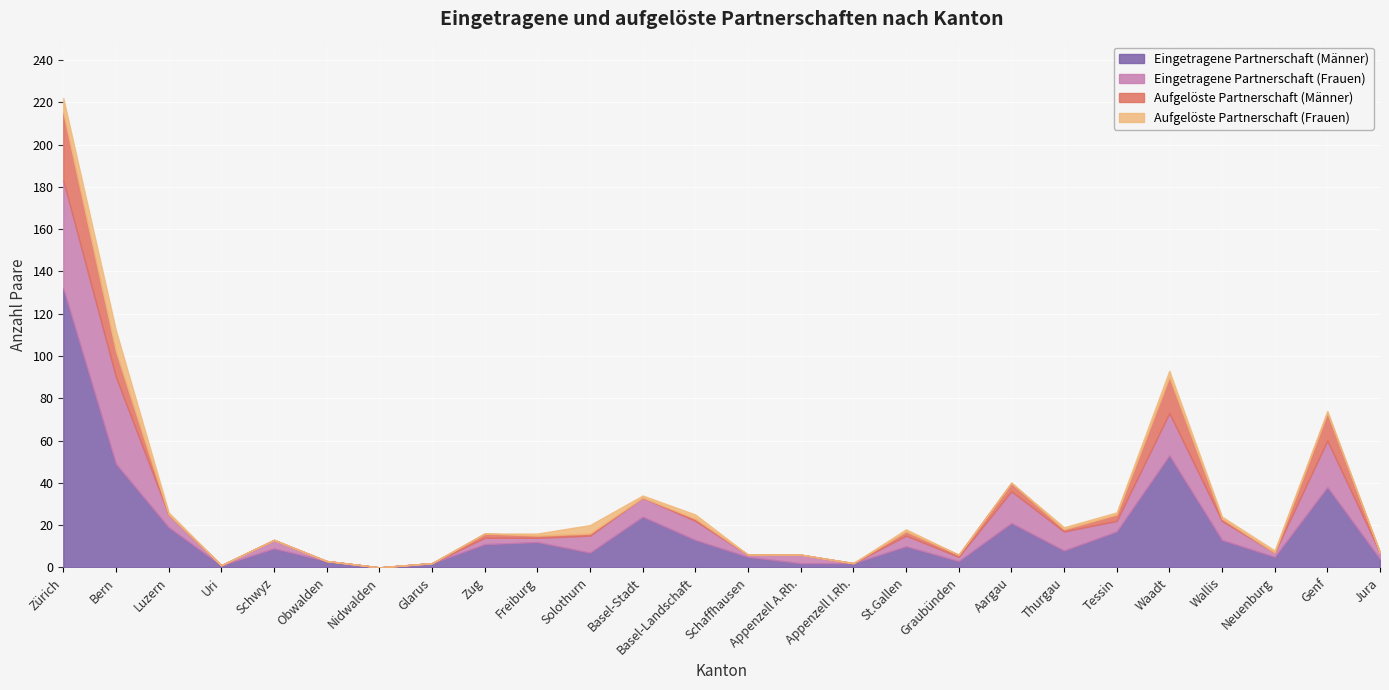

What is the average value of the Aufgelöste Partnerschaft (Männer) series?

4